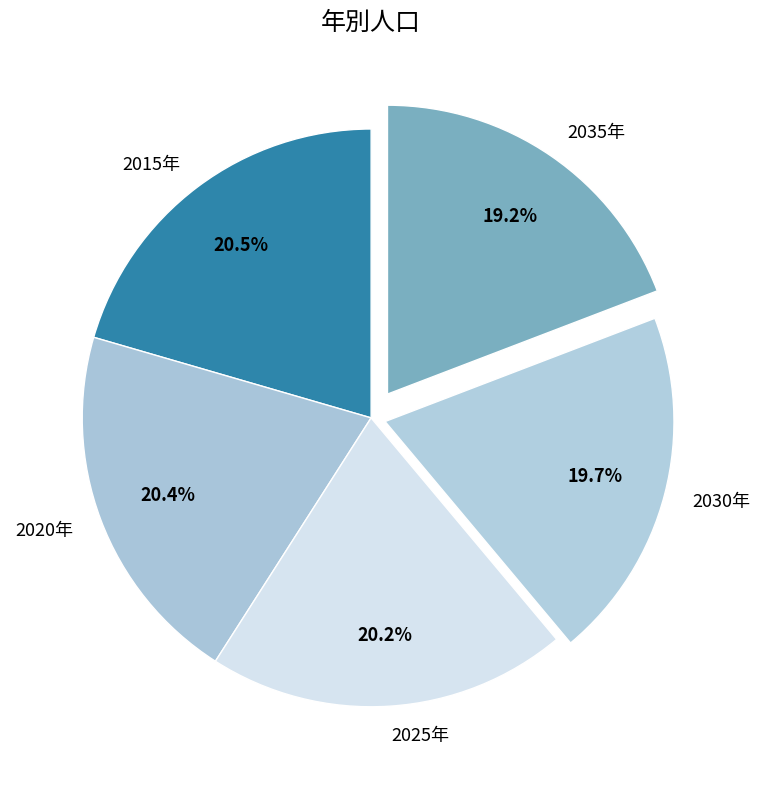

How many slices are in this pie chart?

5